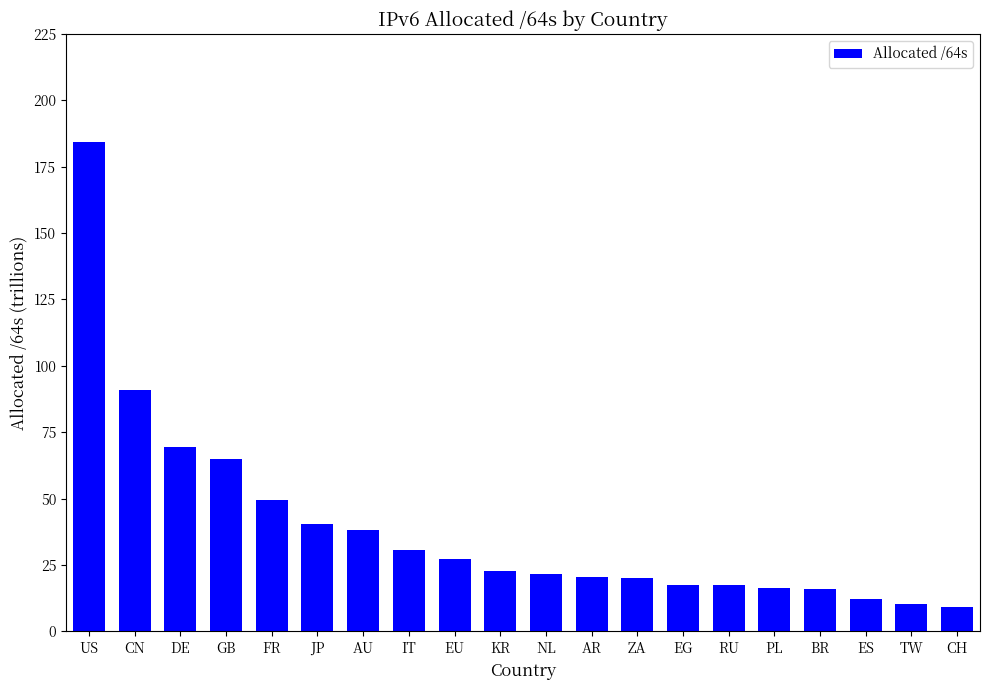

What is the change in value from DE to GB?

-4.4